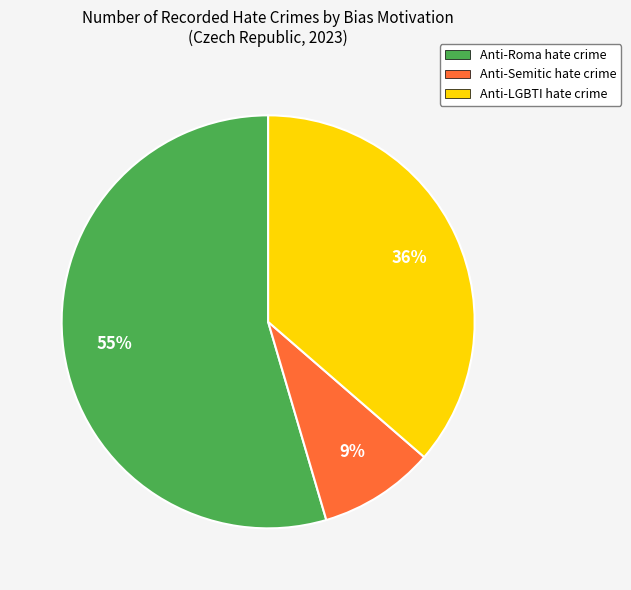

Do Anti-Roma hate crime and Anti-LGBTI hate crime together represent more than half of the pie?

Yes